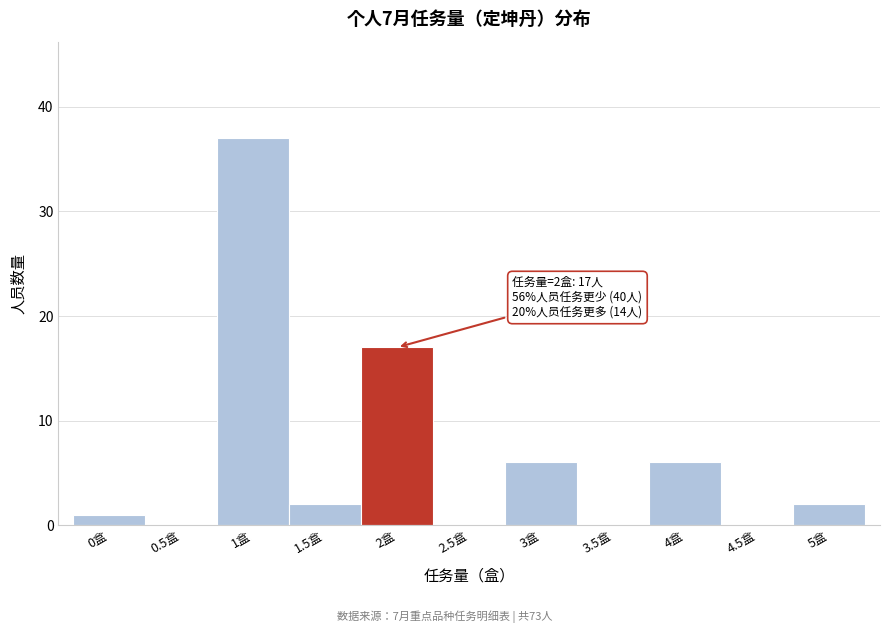

Reading left to right, list all the values displayed in this chart.

0盒=1	0.5盒=0	1盒=37	1.5盒=2	2盒=17	2.5盒=0	3盒=6	3.5盒=0	4盒=6	4.5盒=0	5盒=2